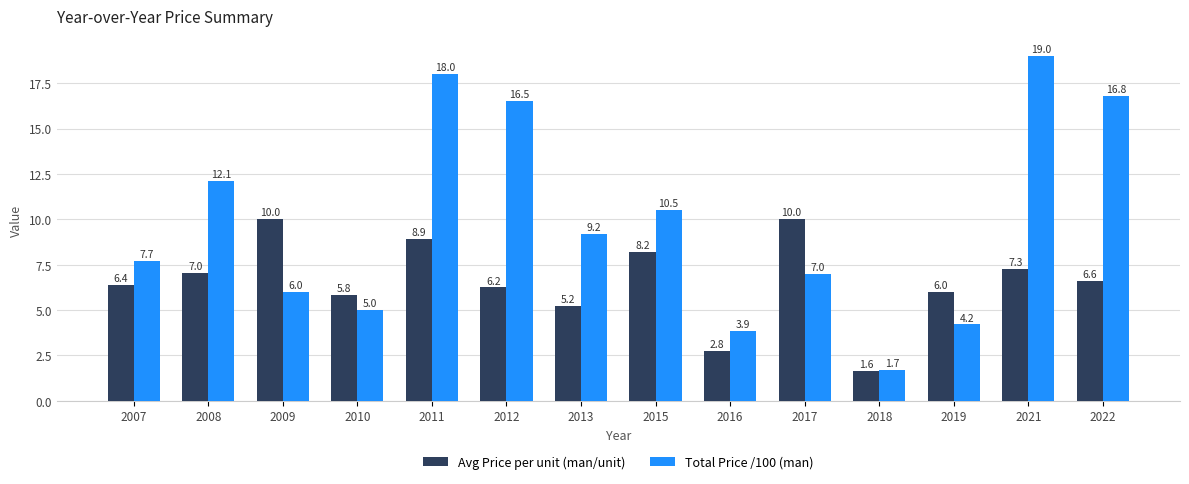

What is the sum of the Total Price /100 (man) values at 2009 and 2019?

10.2